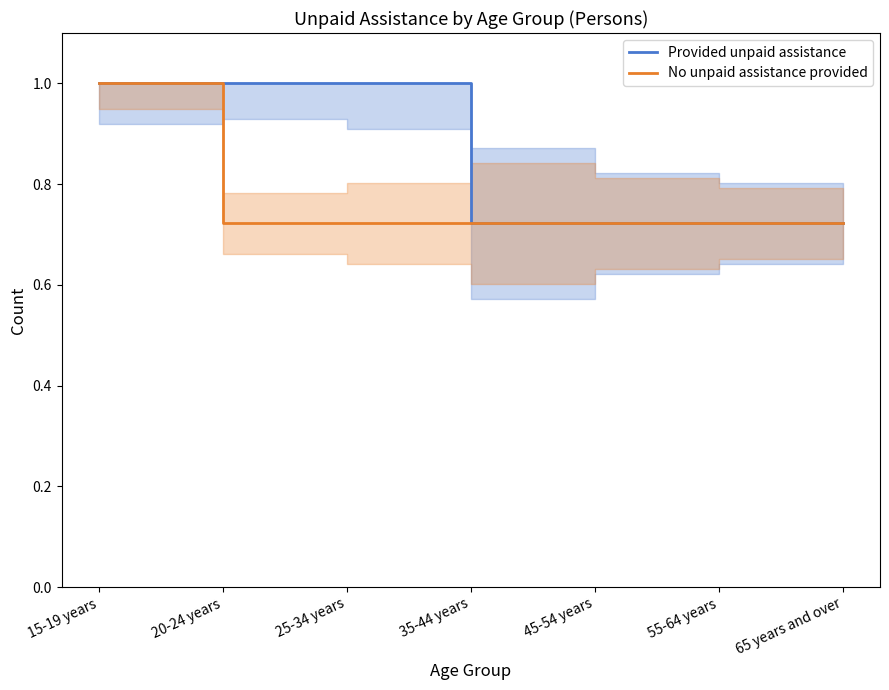

True or false: Provided unpaid assistance has a value of 0.7 at 55-64 years.

True